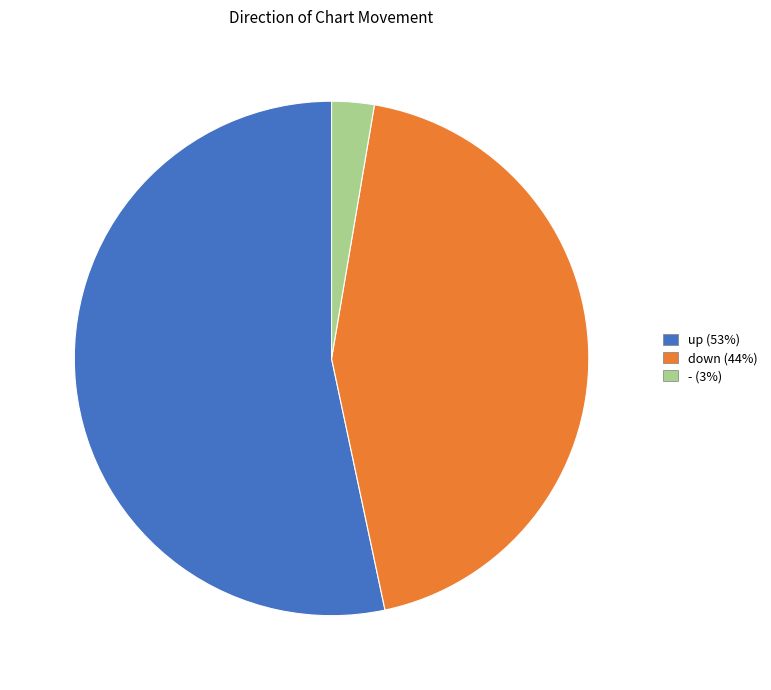

Does up represent more than half of the total?

Yes